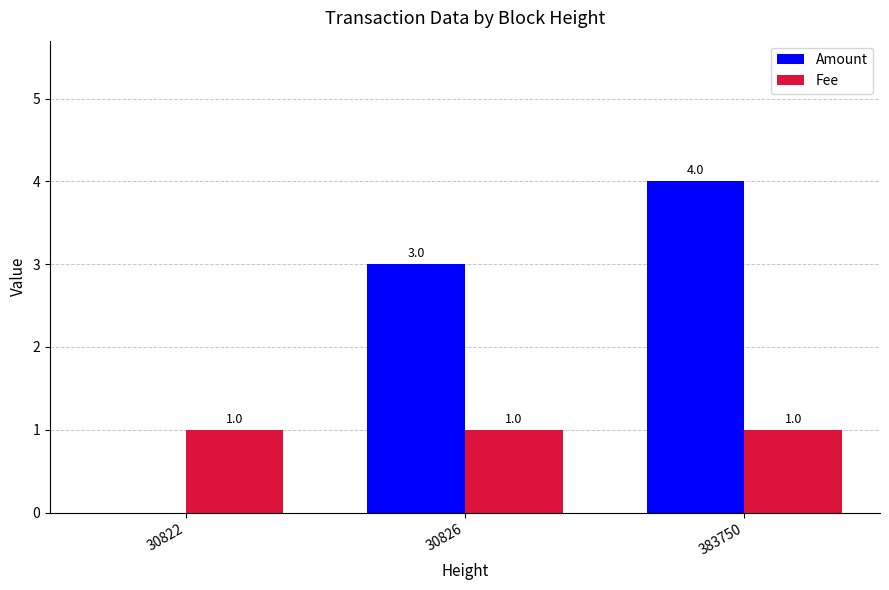

Which series changed the most between 30826 and 383750?

Amount